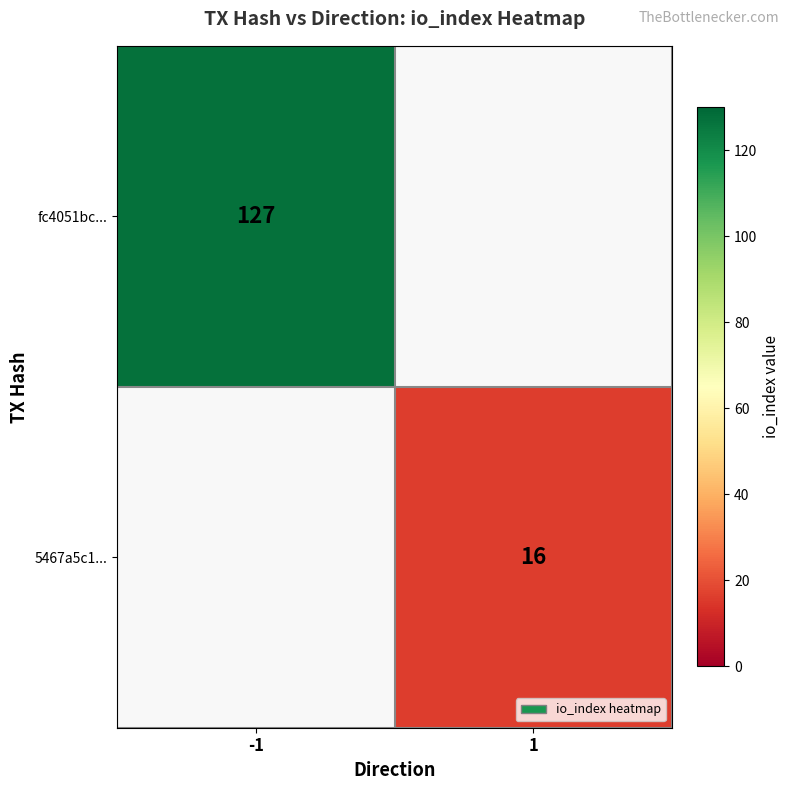

The value of 5467a5c1... at 1 is 8. True or false?

False